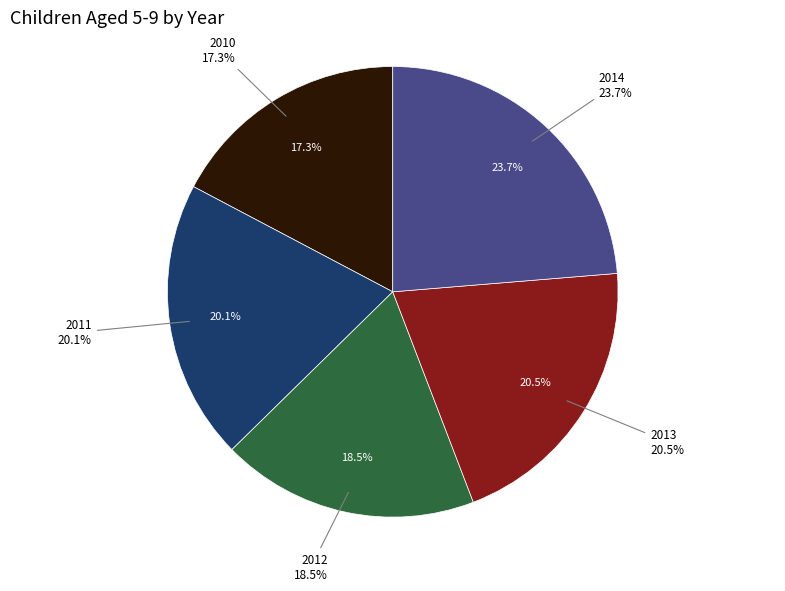

Count the number of slices in the pie.

5